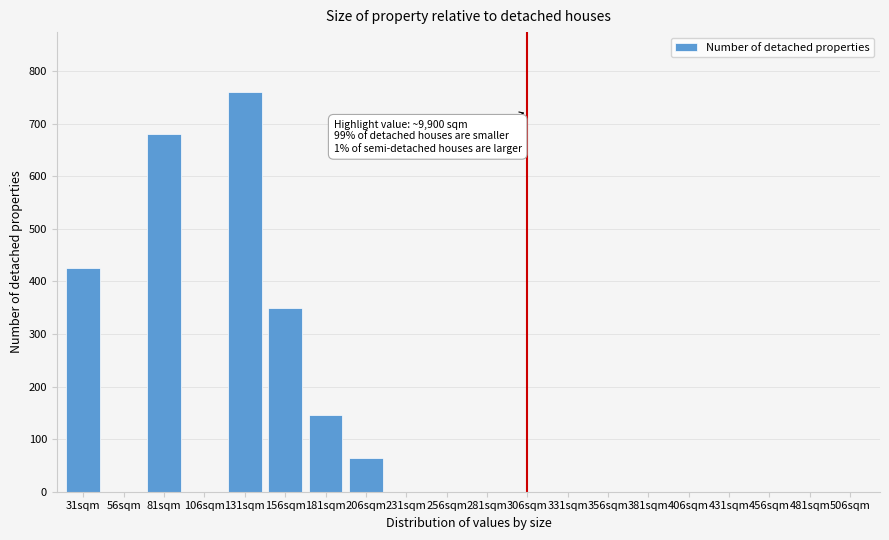

Reading right to left, transcribe all the data shown in this chart.

506sqm=0	481sqm=0	456sqm=0	431sqm=0	406sqm=0	381sqm=0	356sqm=0	331sqm=0	306sqm=0	281sqm=0	256sqm=0	231sqm=0	206sqm=65	181sqm=145	156sqm=350	131sqm=760	106sqm=0	81sqm=680	56sqm=0	31sqm=425